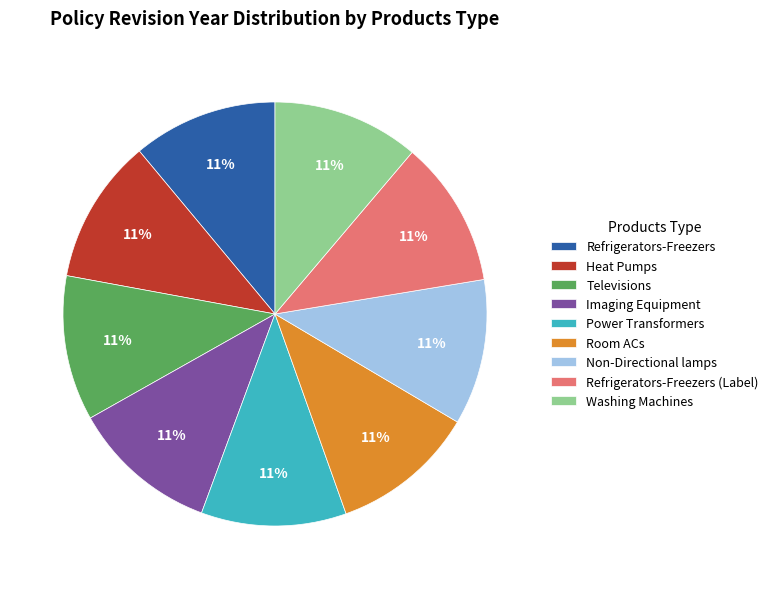

Is the sum of Imaging Equipment and Room ACs greater than half?

No